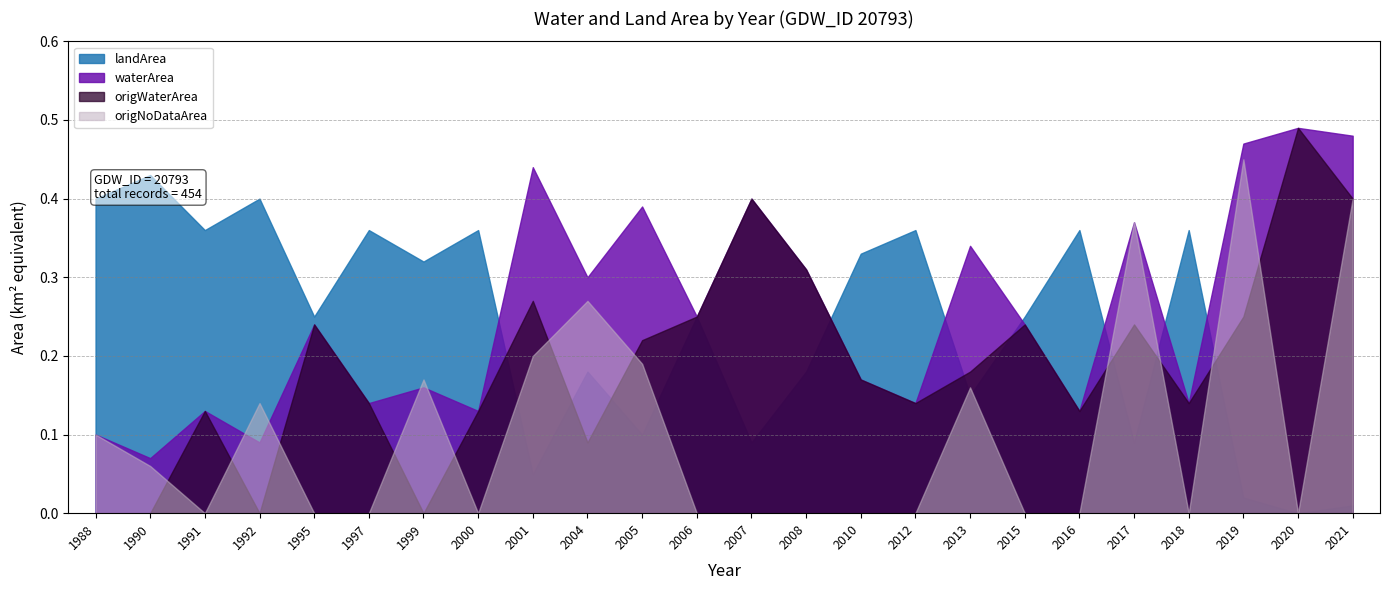

What value does the landArea series have at 2018?

0.4